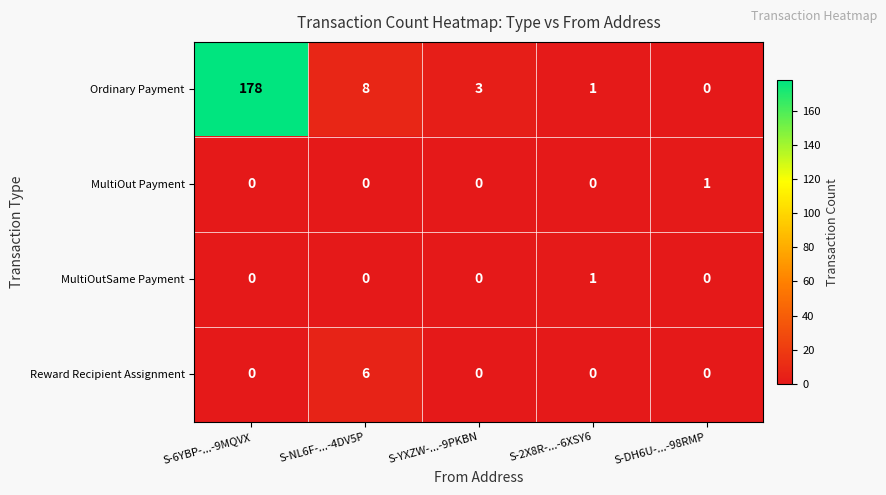

Is it true that MultiOutSame Payment equals 0 at S-6YBP-...-9MQVX?

True